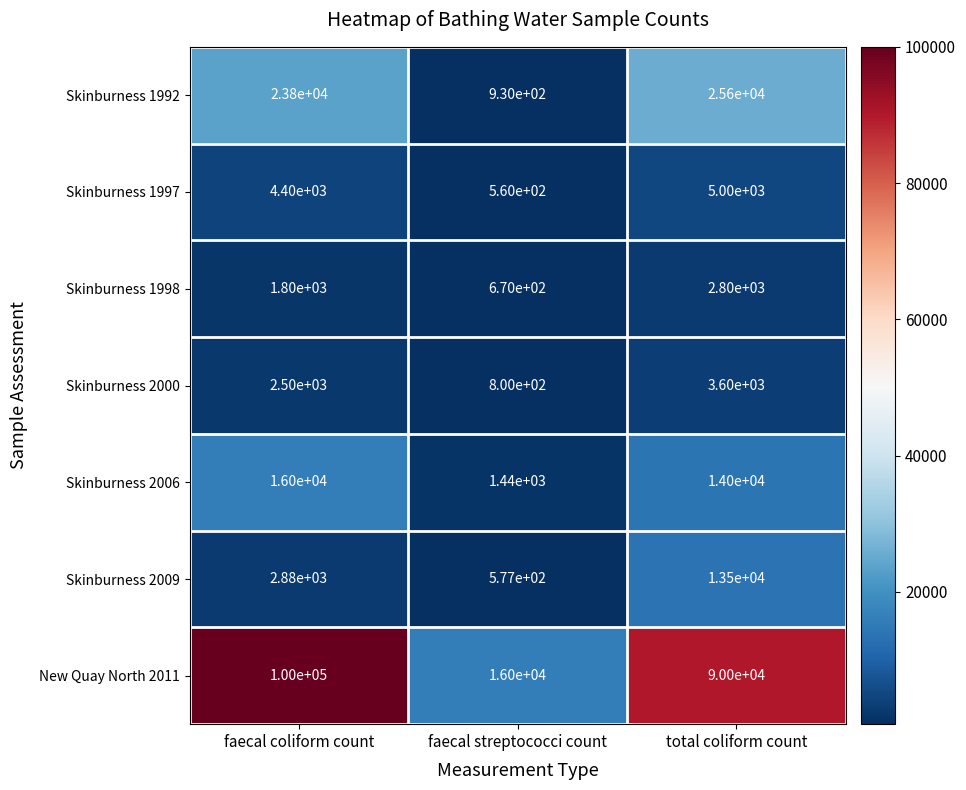

The Skinburness 2009 series shows 263 at faecal streptococci count. True or false?

False